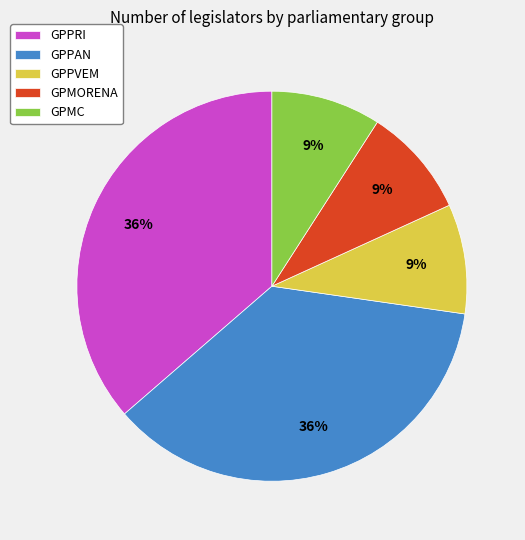

What percentage is the GPPRI slice, to the nearest percent?

36%